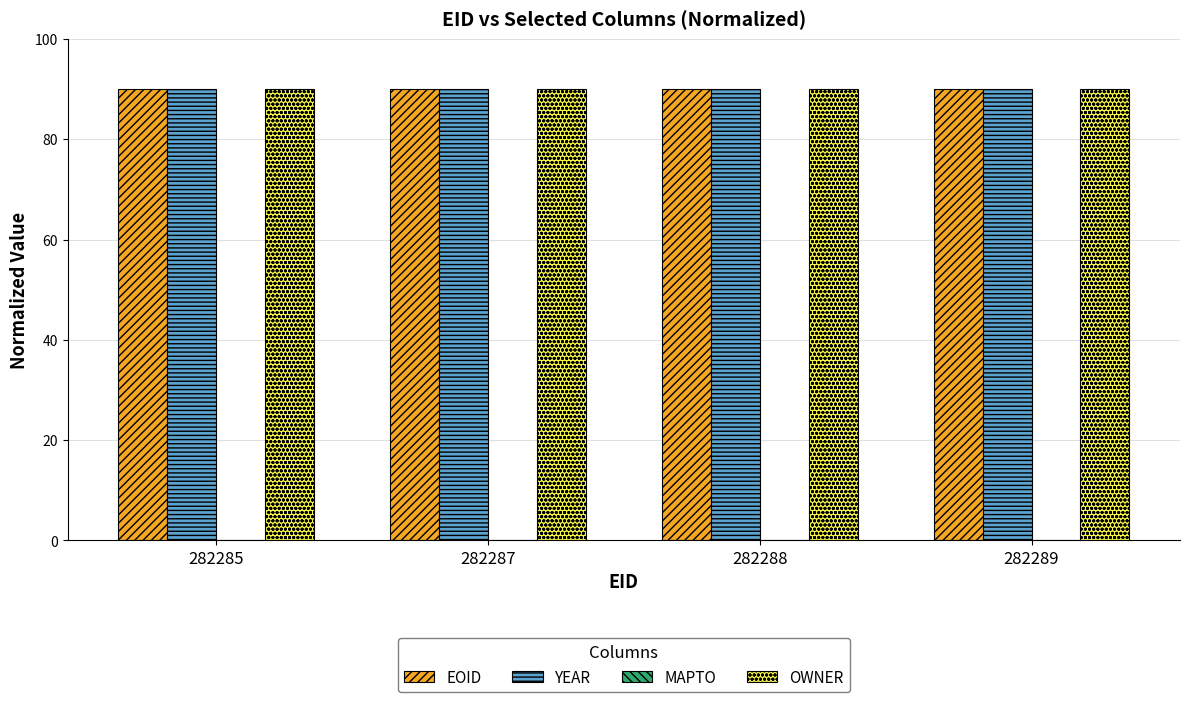

Is it true that YEAR equals 29.4 at 282289?

False